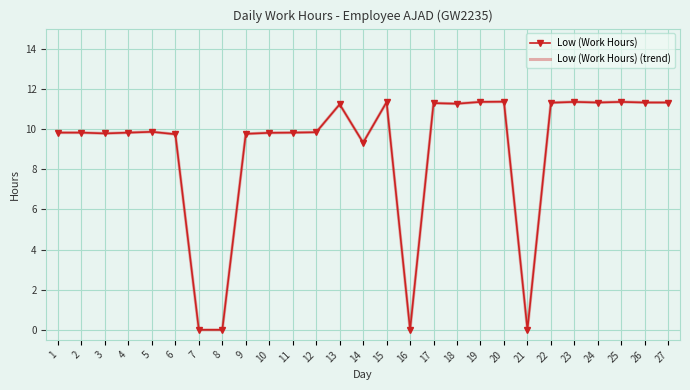

What is the value of the Low (Work Hours) point at the 25th from the left?

11.3